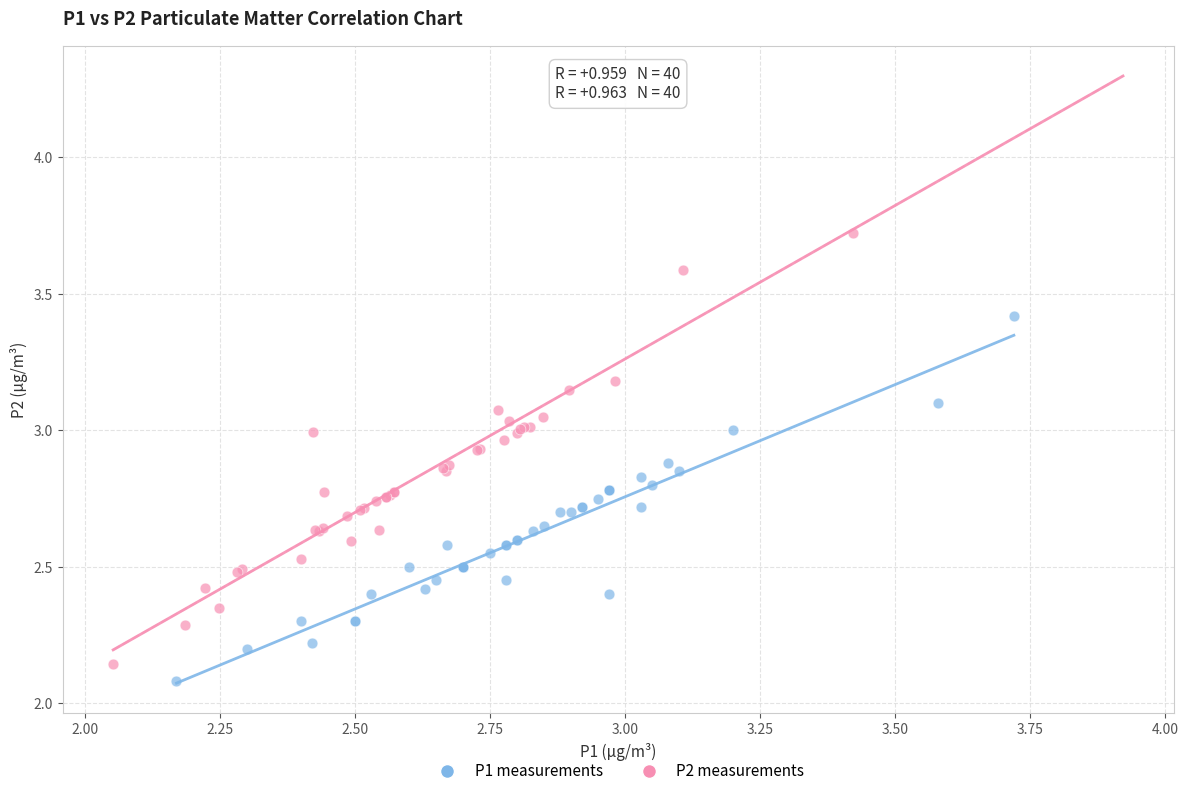

Which series has the largest Y range (max minus min)?

P2 measurements